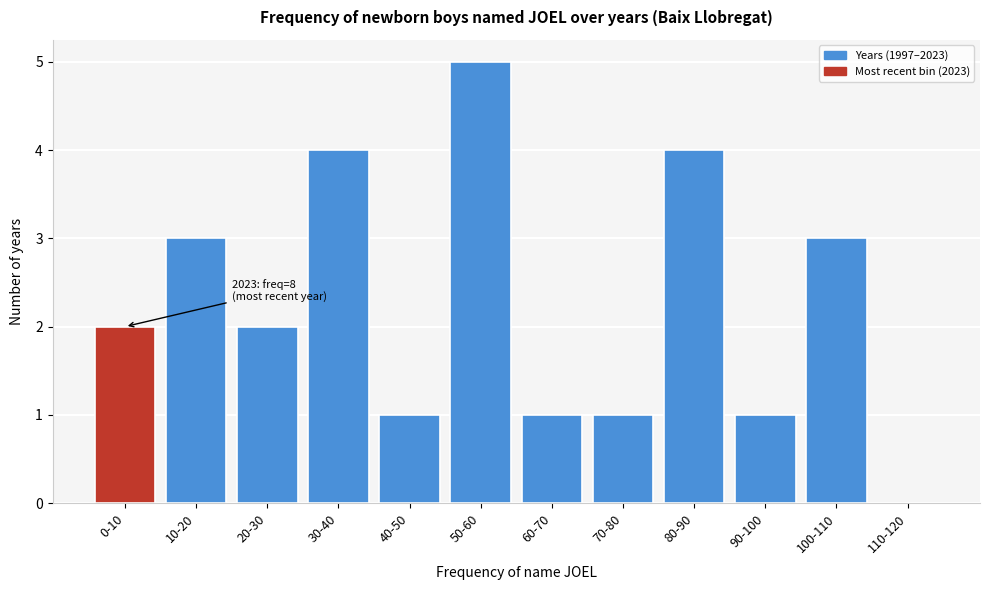

Reading left to right, transcribe all the data shown in this chart.

0-10=2	10-20=3	20-30=2	30-40=4	40-50=1	50-60=5	60-70=1	70-80=1	80-90=4	90-100=1	100-110=3	110-120=0